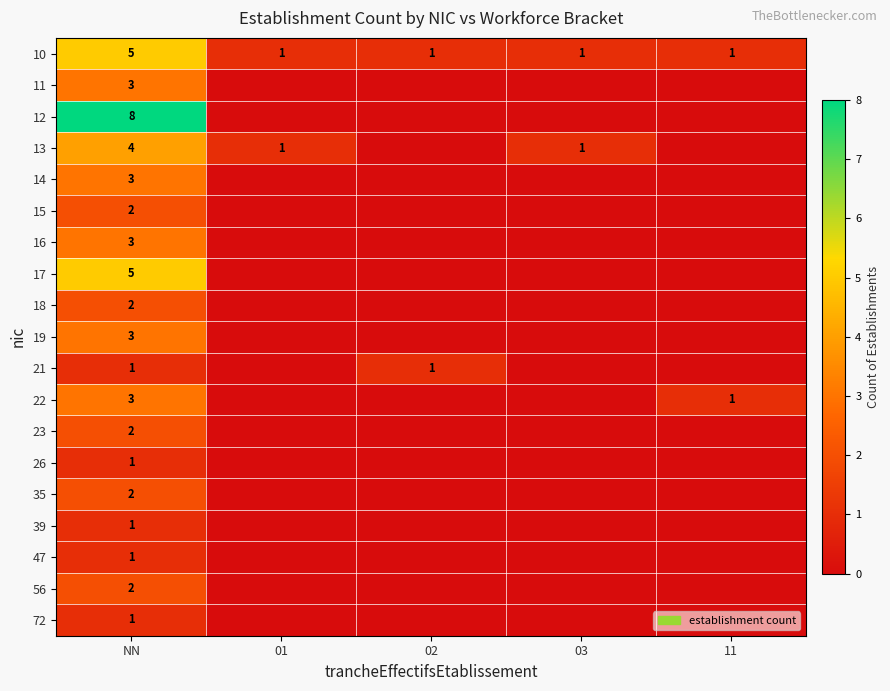

The 21 series shows 0 at 02. True or false?

False